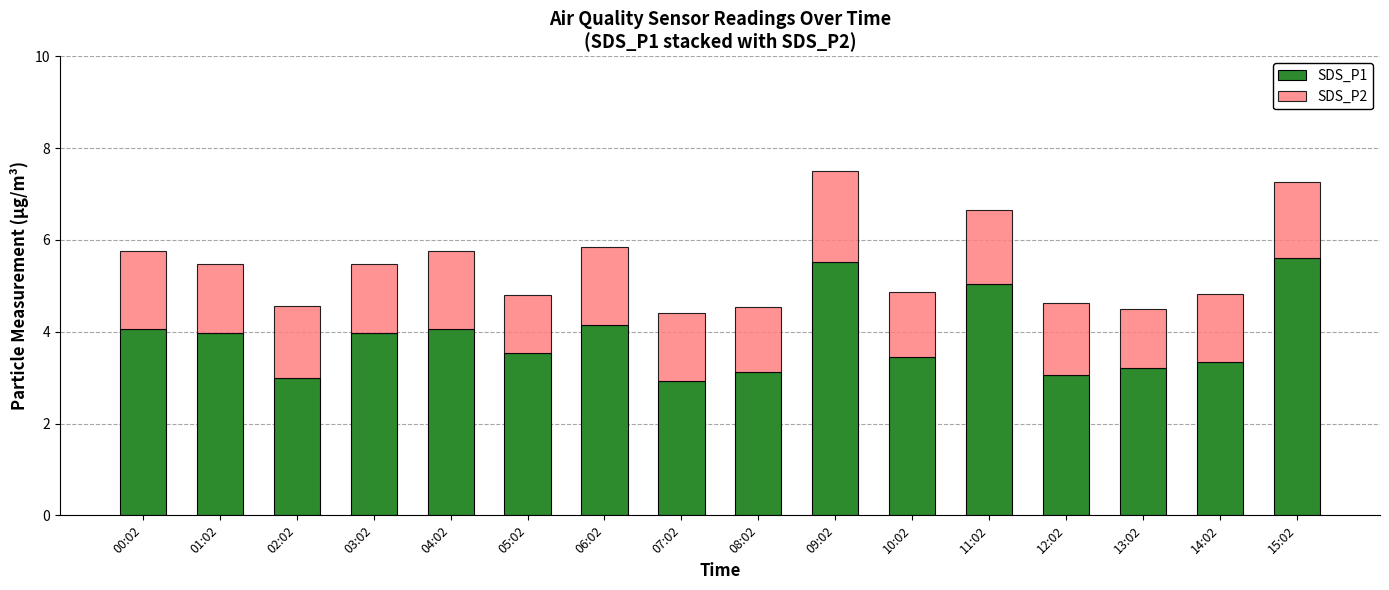

The SDS_P1 series shows 5.5 at 09:02. True or false?

True